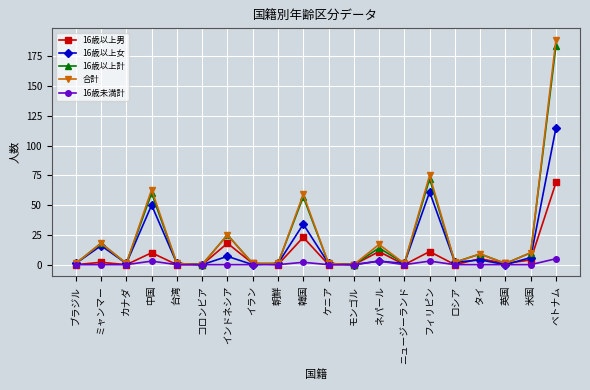

What is the label of the 11th point from the left?

ケニア